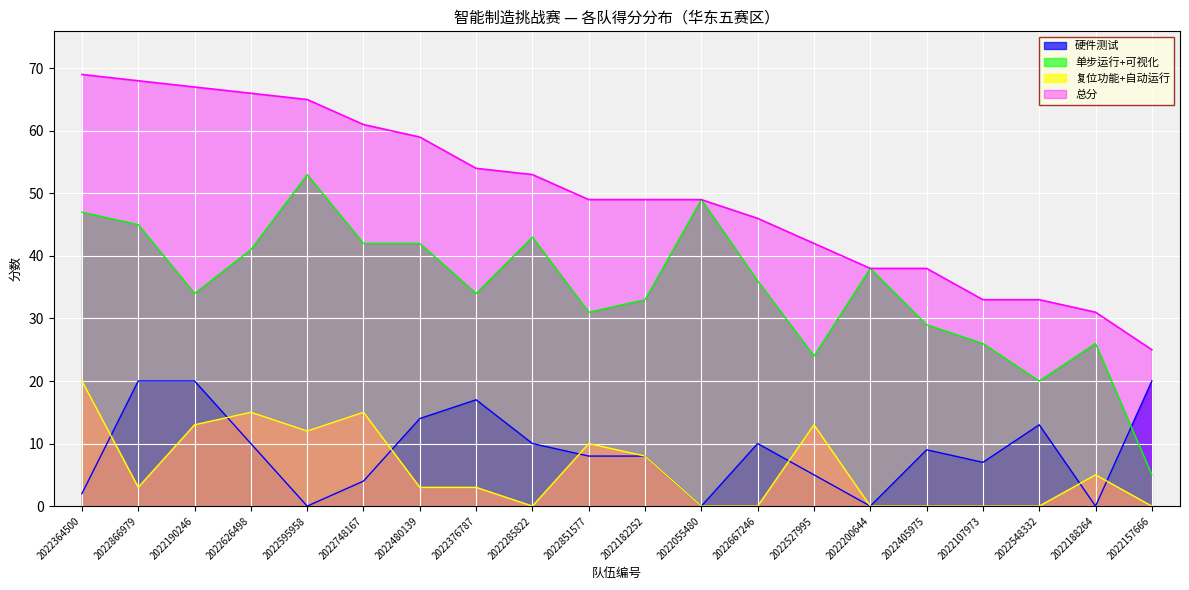

At which category does the chart reach its peak across all series?

2022364500